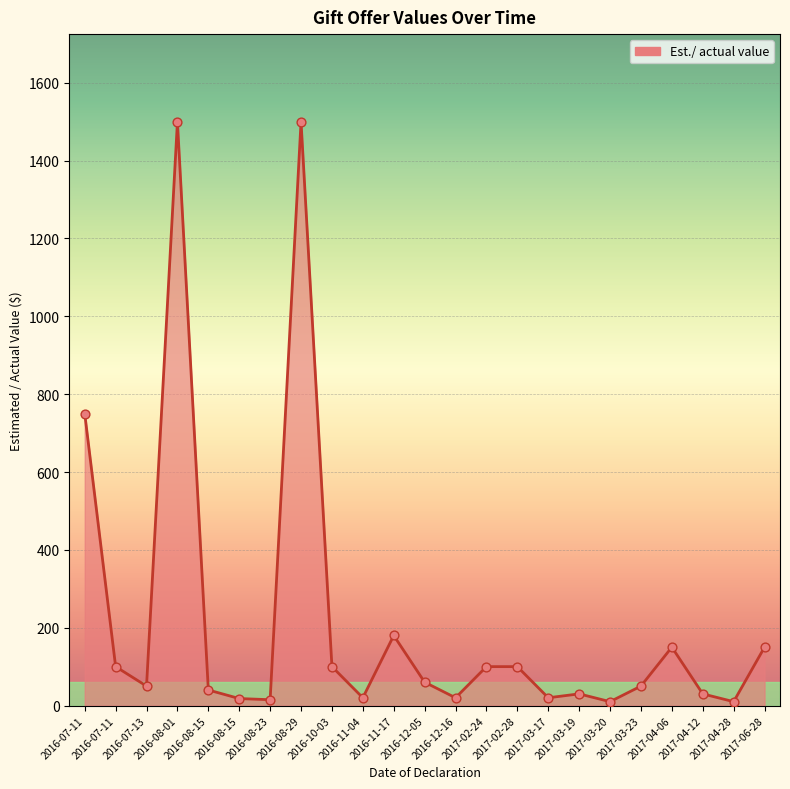

What is the change in value from 2016-12-16 to 2017-04-12?

+10